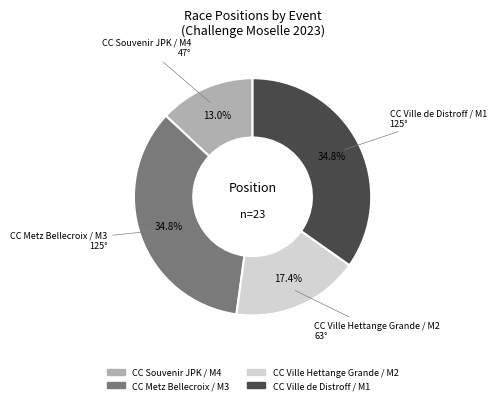

To the nearest percent, what percentage of the pie is CC Souvenir JPK / M4?

13%